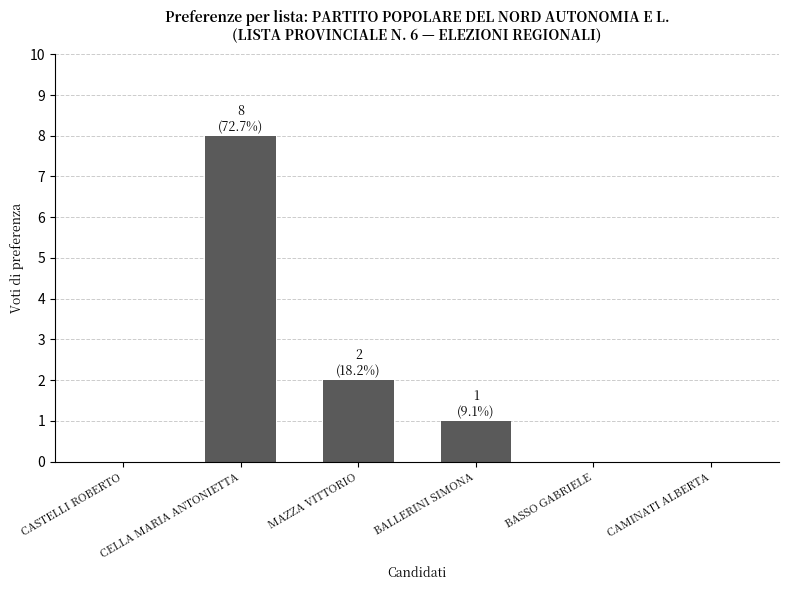

Approximately how many times larger is the value at CELLA MARIA ANTONIETTA compared to MAZZA VITTORIO?

4.0